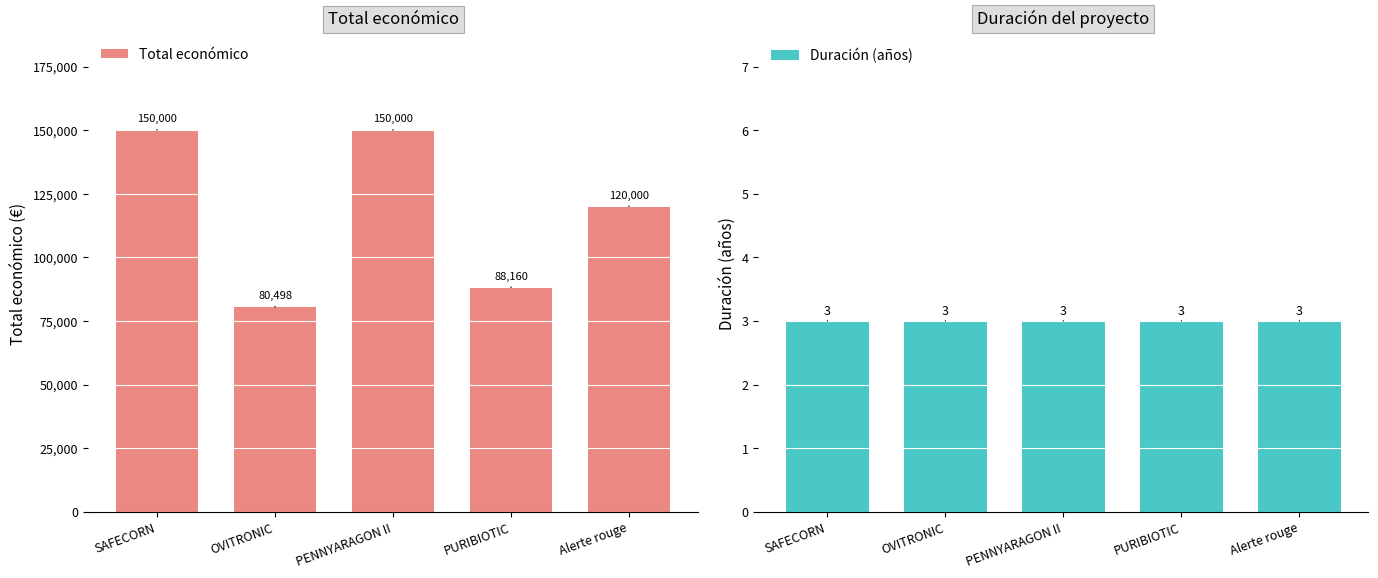

What position from the left is Alerte rouge?

5